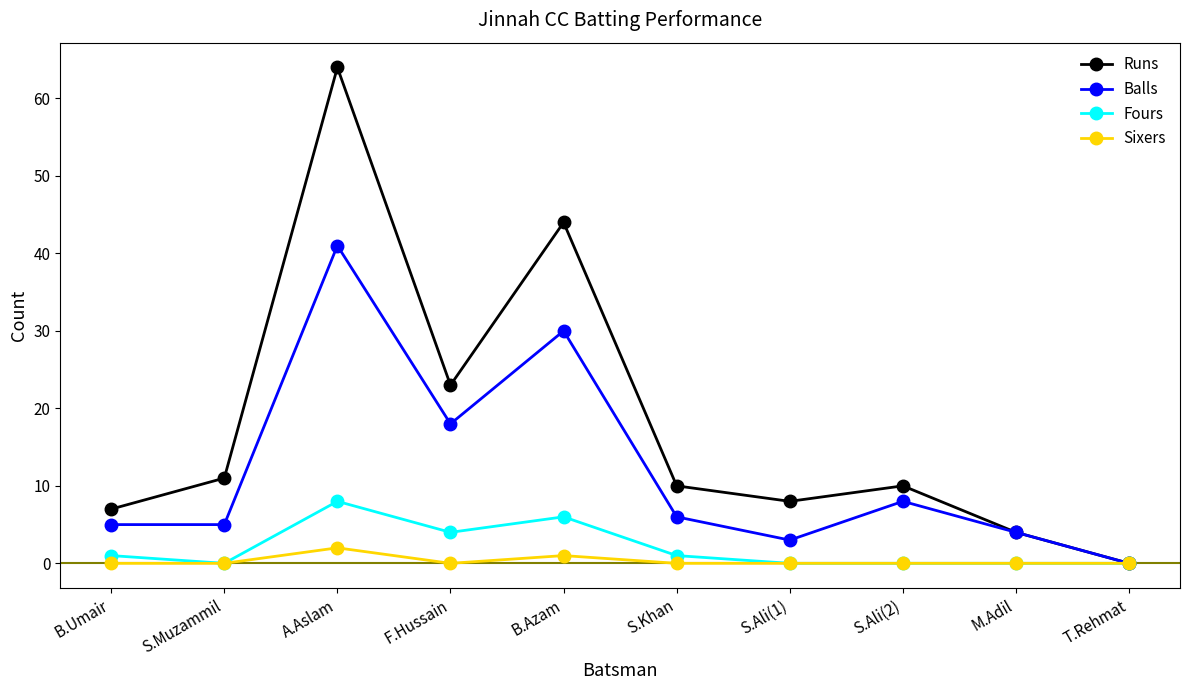

What is the label of the 1st point from the left?

B.Umair